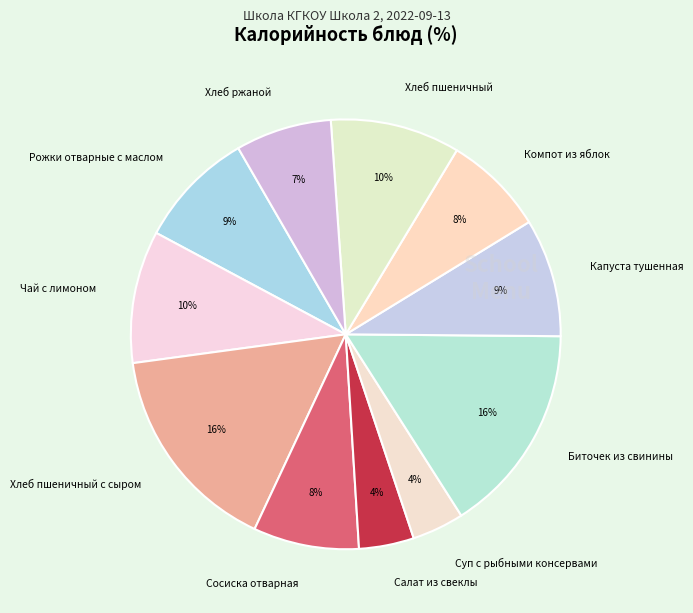

How many segments does this pie chart have?

11